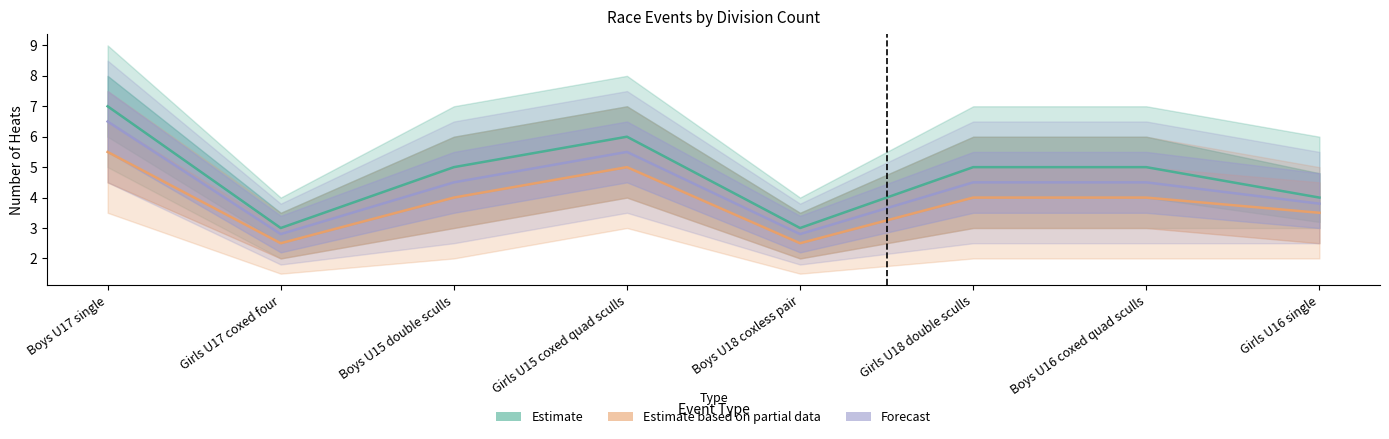

How many distinct data groups are displayed?

3